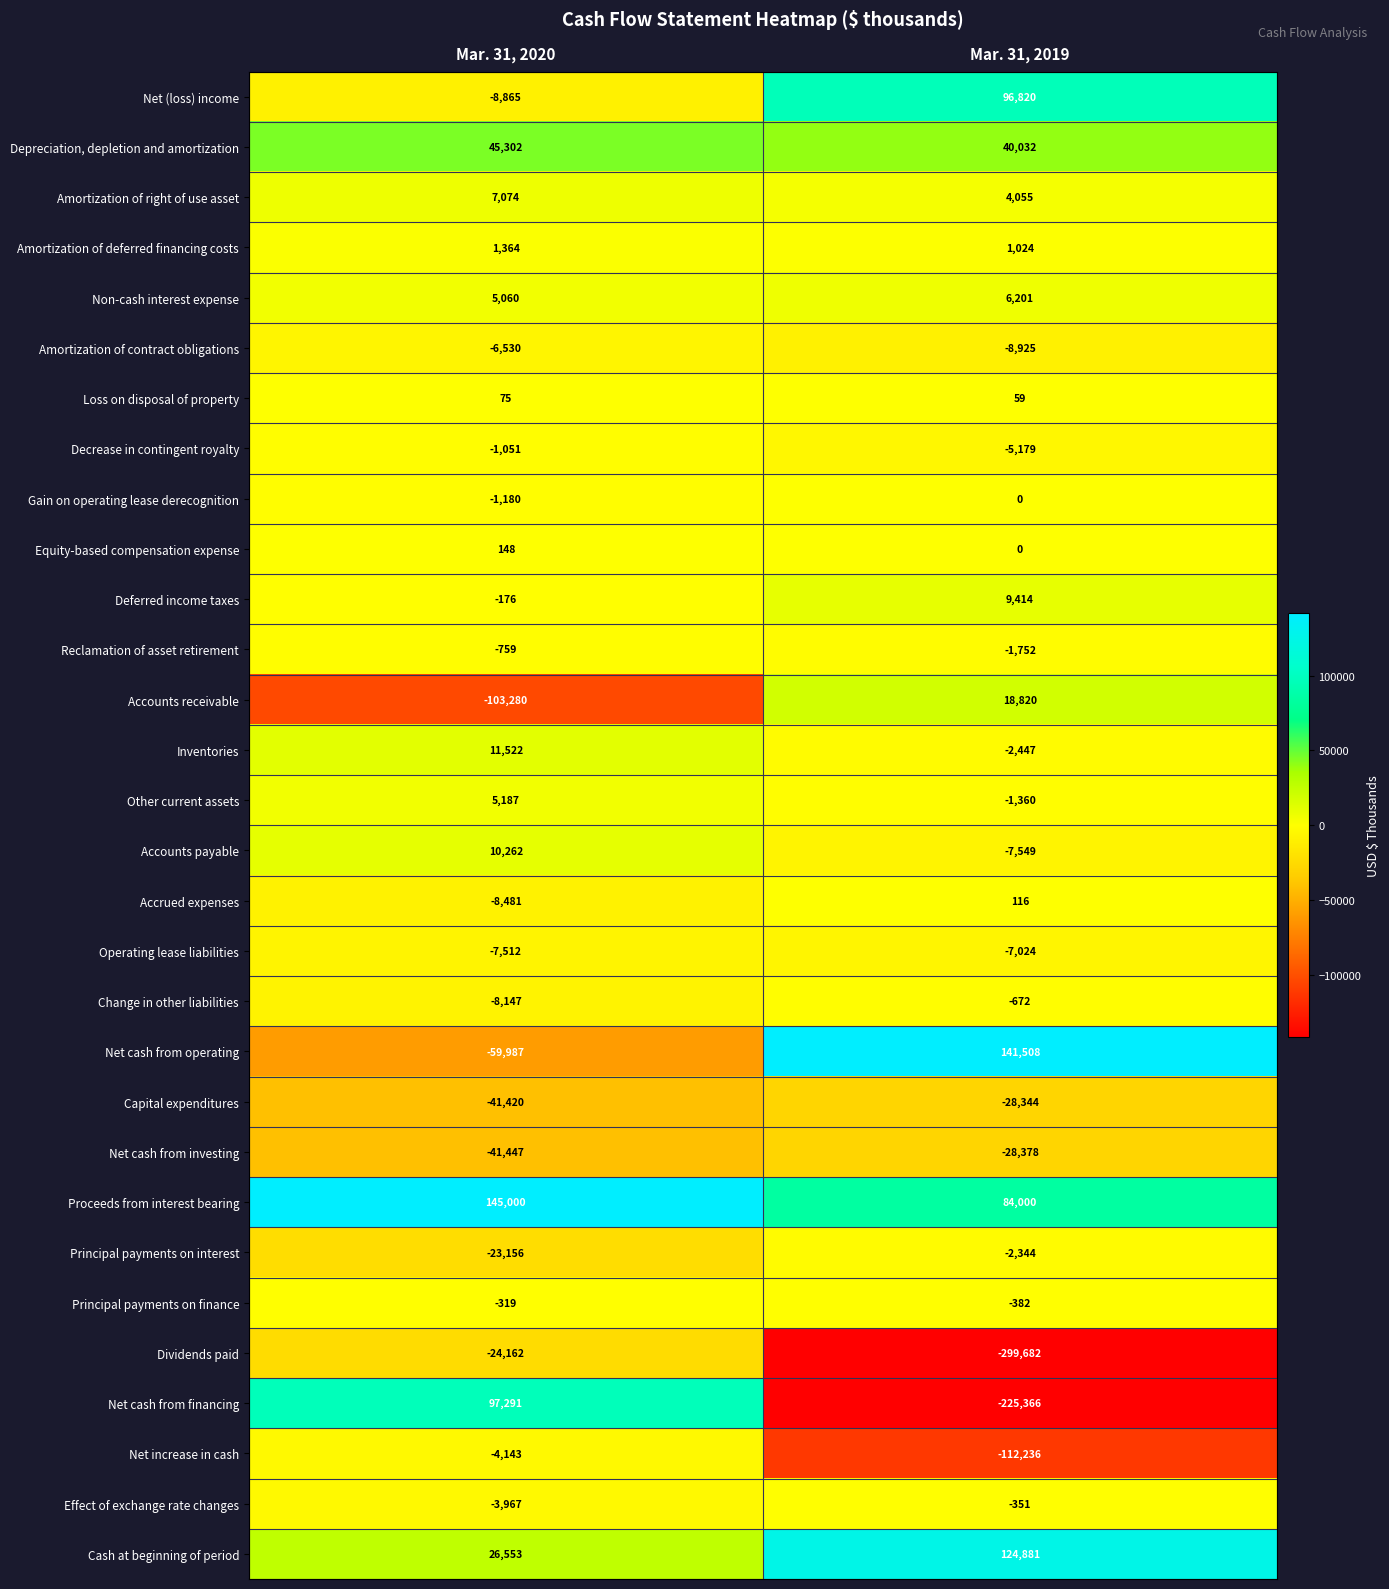

At which category does the chart reach its peak across all series?

Mar. 31, 2020